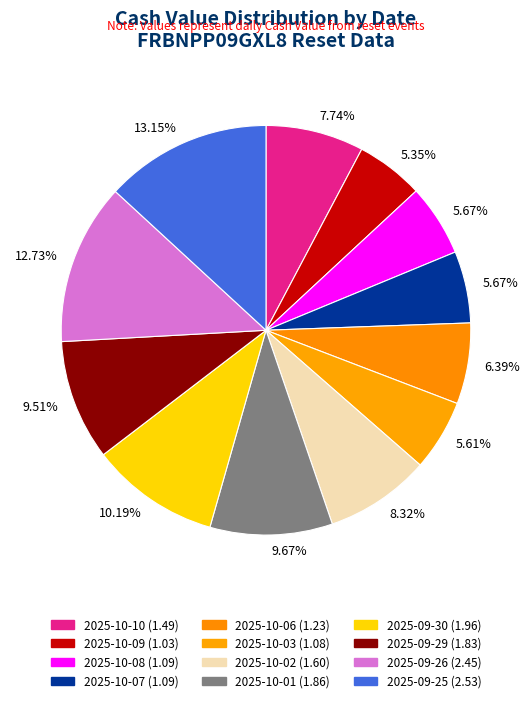

How many slices are in this pie chart?

12